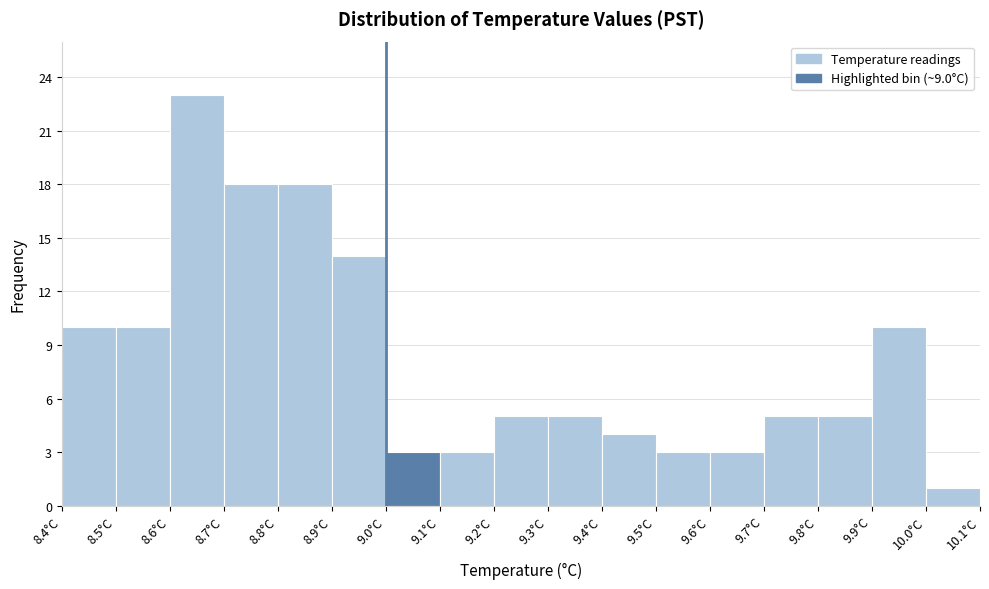

Reading left to right, list every bar in this chart as the range it spans on the x-axis followed by its height. The values are not printed on the chart, so give them approximately, as read against the axis.

8.4 to 8.5: 10
8.5 to 8.6: 10
8.6 to 8.7: 23
8.7 to 8.8: 18
8.8 to 8.9: 18
8.9 to 9.0: 14
9.0 to 9.1: 3
9.1 to 9.2: 3
9.2 to 9.3: 5
9.3 to 9.4: 5
9.4 to 9.5: 4
9.5 to 9.6: 3
9.6 to 9.7: 3
9.7 to 9.8: 5
9.8 to 9.9: 5
9.9 to 10.0: 10
10.0 to 10.1: 1